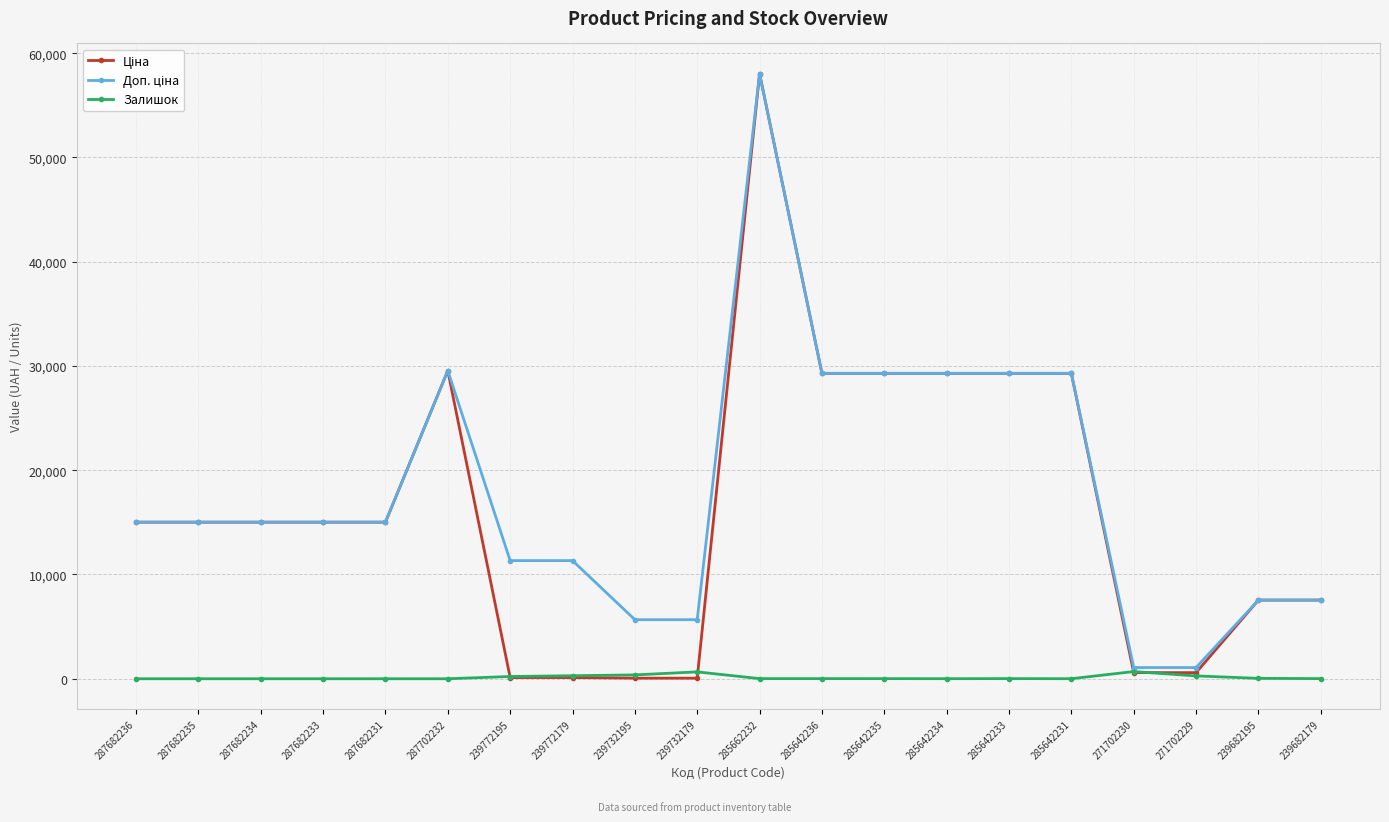

True or false: Залишок has a value of 215.0 at 239772195.

True